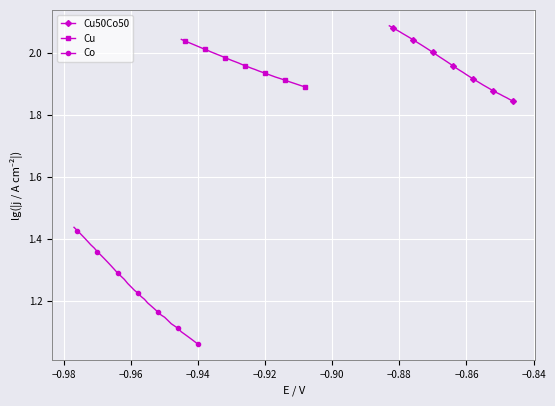

What is the sum of all Co values?

47.0